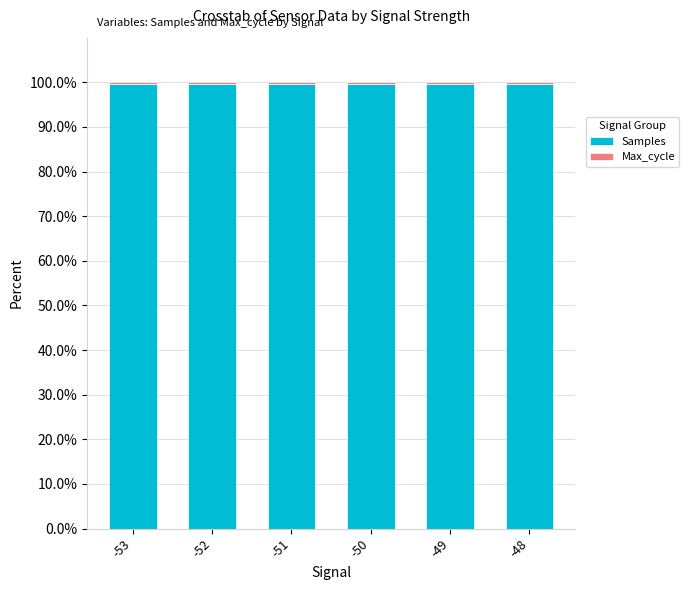

What is the average value of the Samples series?

99.6